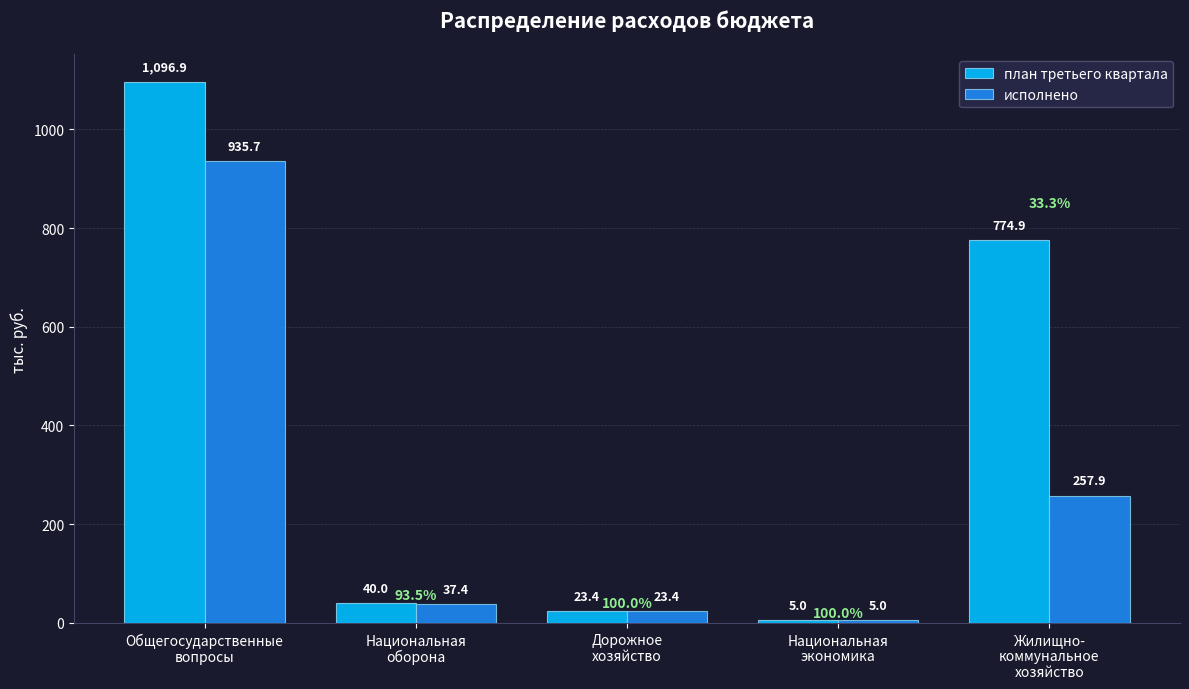

What is the maximum value shown in the chart?

1096.9